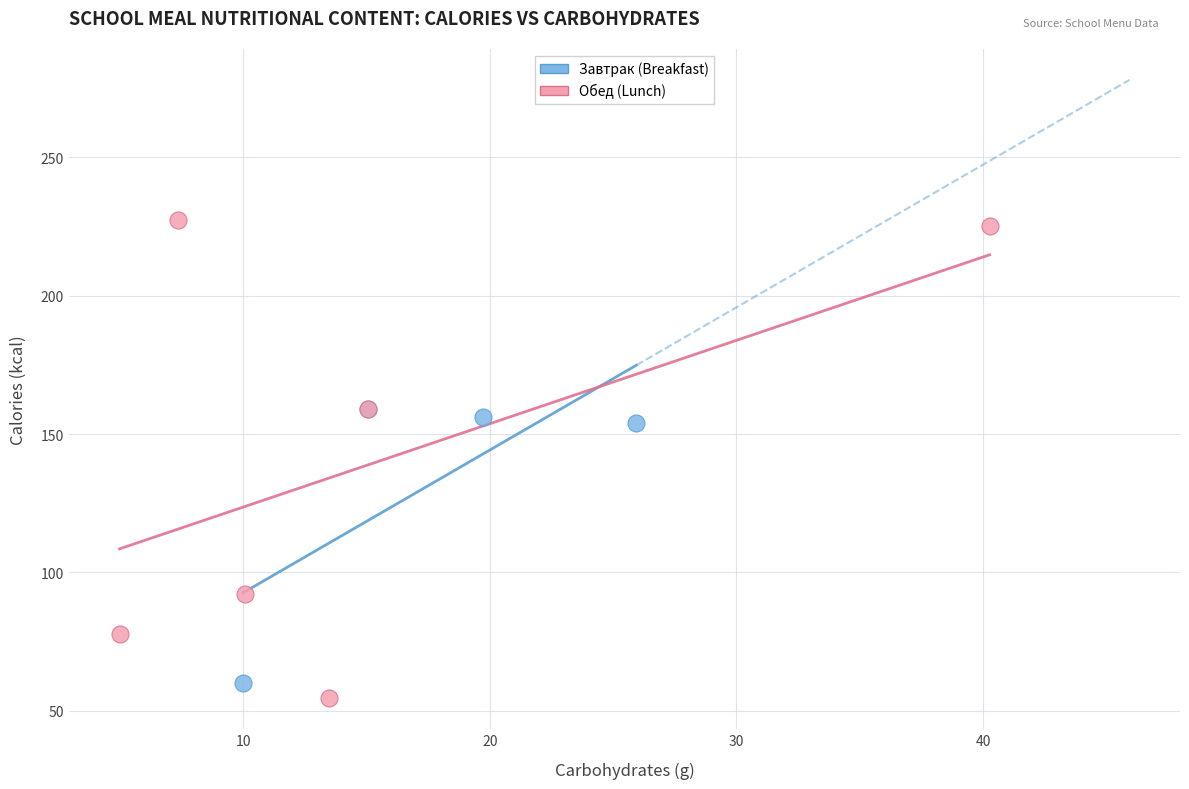

Which series reaches the minimum Y coordinate?

Обед (Lunch)